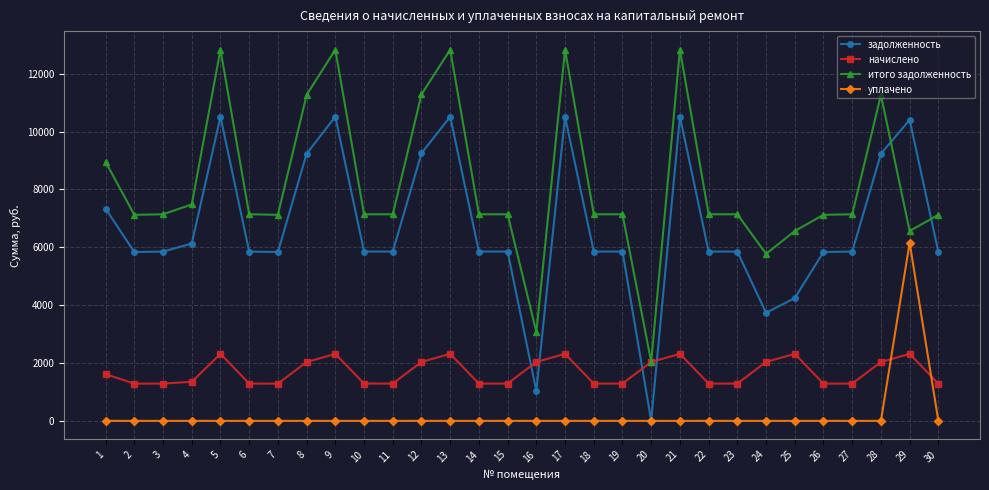

At 26, list the series in order from smallest to largest.

уплачено, начислено, задолженность, итого задолженность